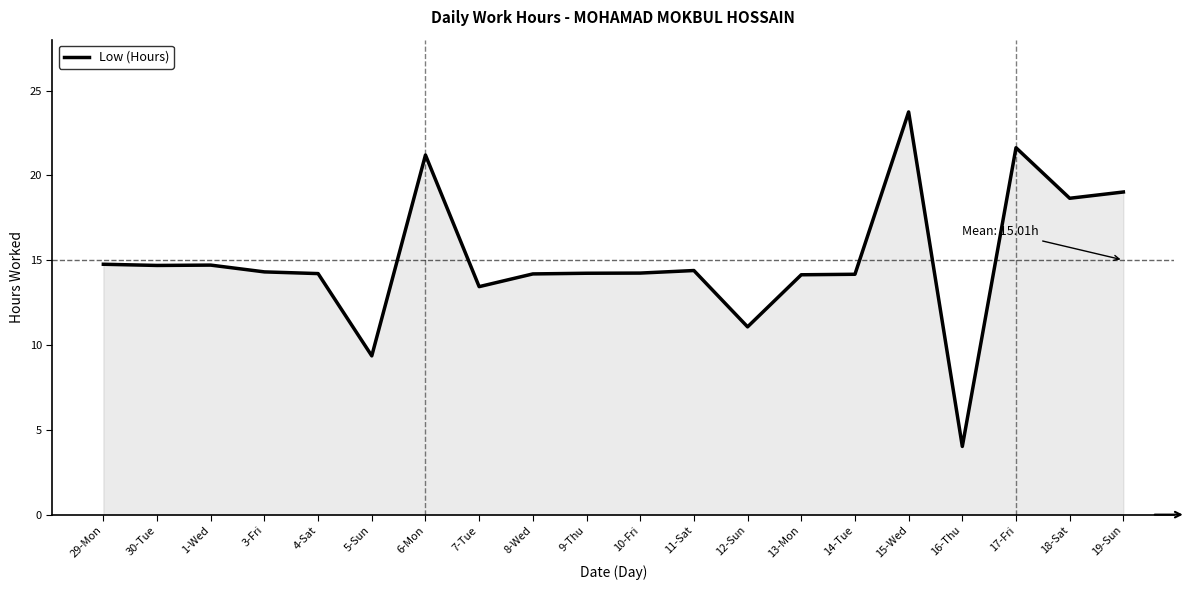

Which label corresponds to the smallest value in the chart?

16-Thu